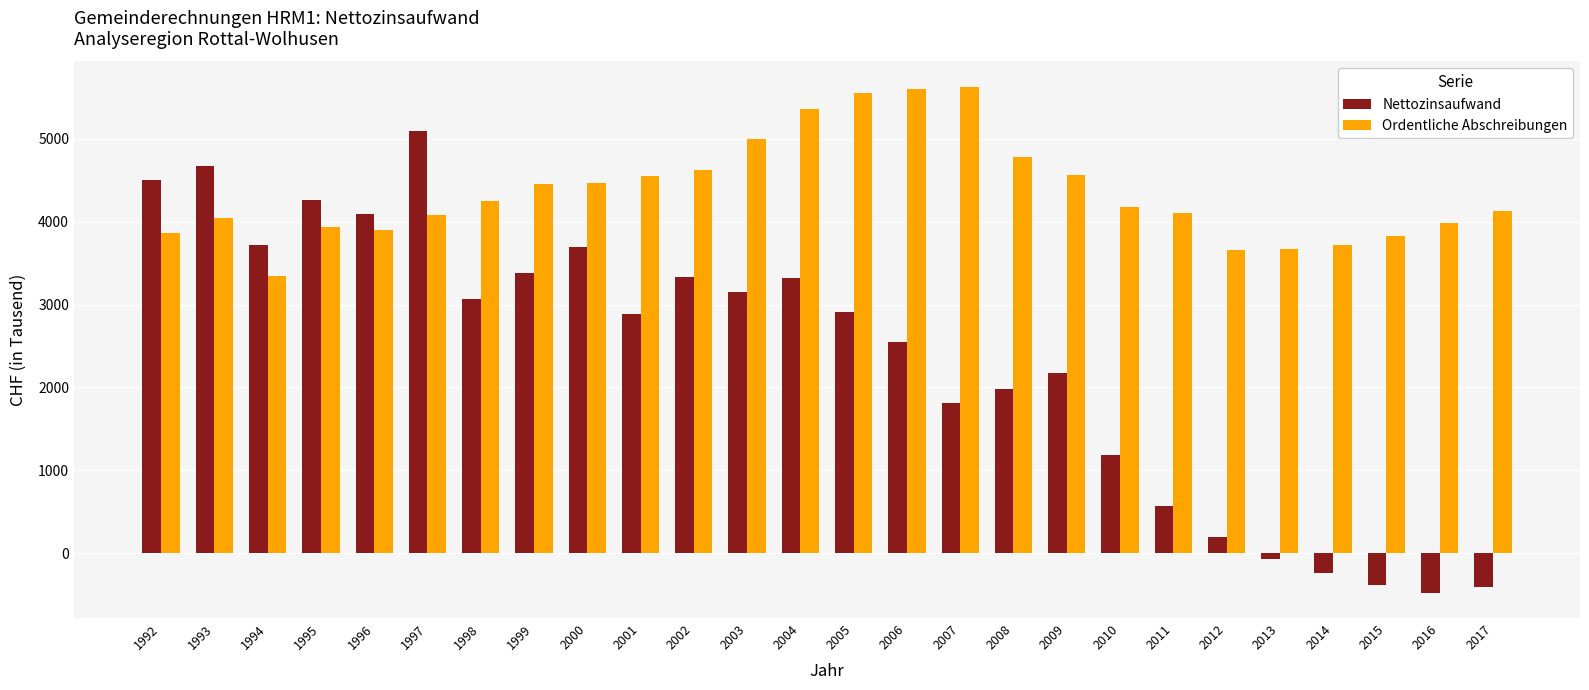

The value of Nettozinsaufwand at 2013 is -65.7. True or false?

True